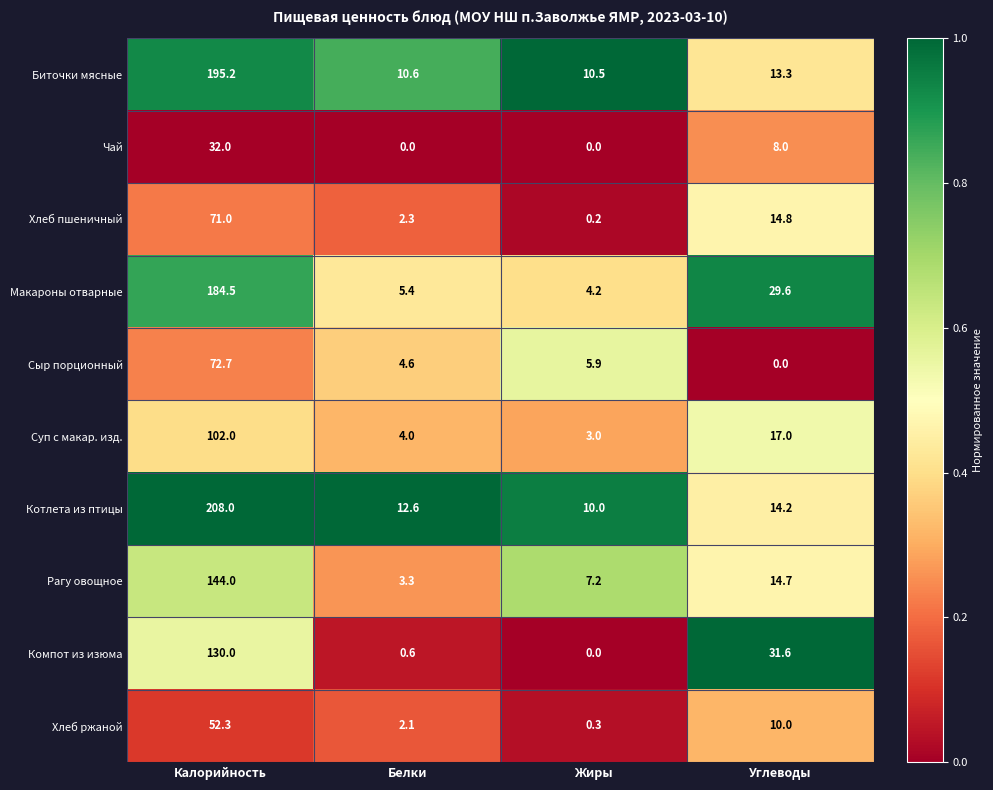

Rank the series at Белки from highest to lowest value.

Котлета из птицы, Биточки мясные, Макароны отварные, Сыр порционный, Суп с макар. изд., Рагу овощное, Хлеб пшеничный, Хлеб ржаной, Компот из изюма, Чай